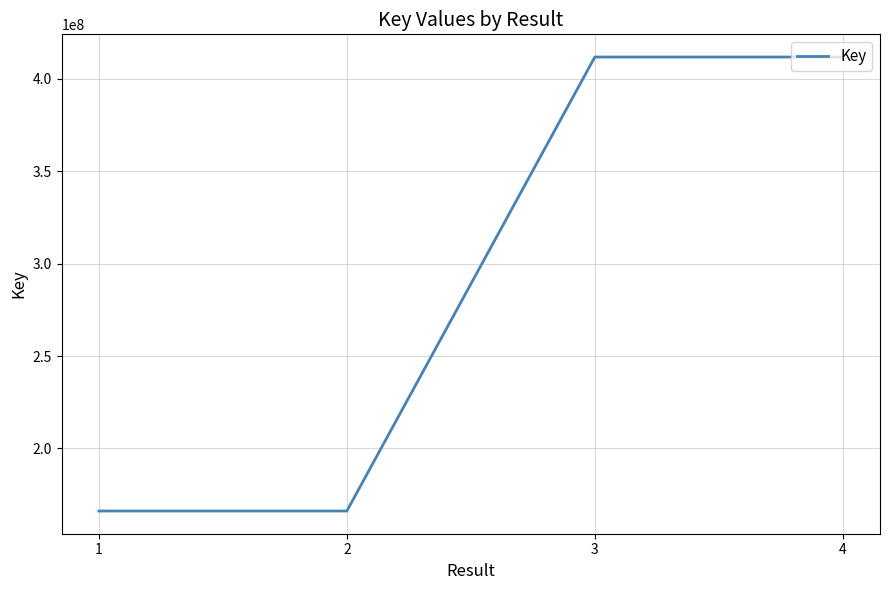

Does the chart have visible grid lines?

Yes